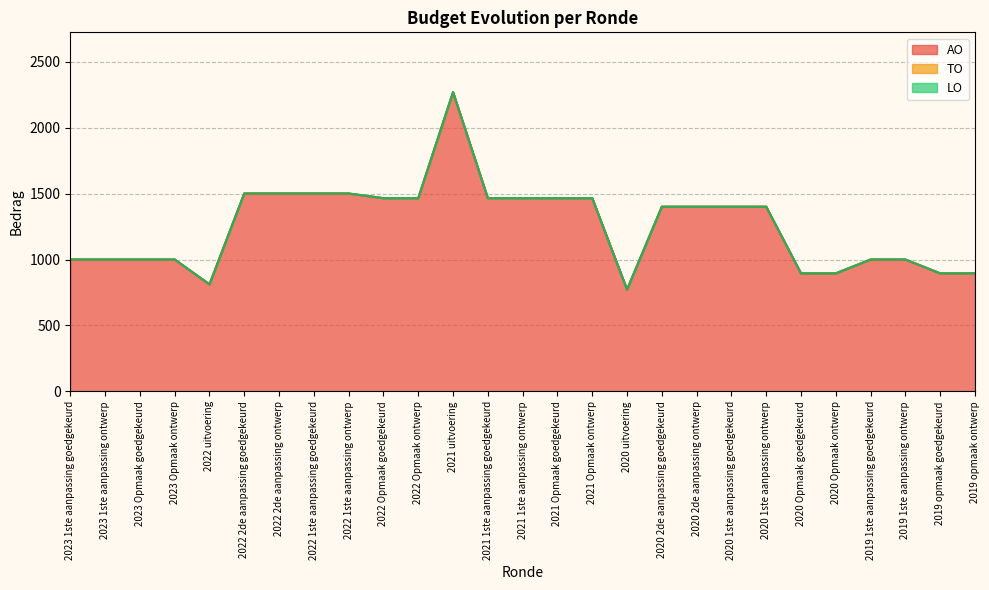

Does the chart display data point markers on the line(s)?

No